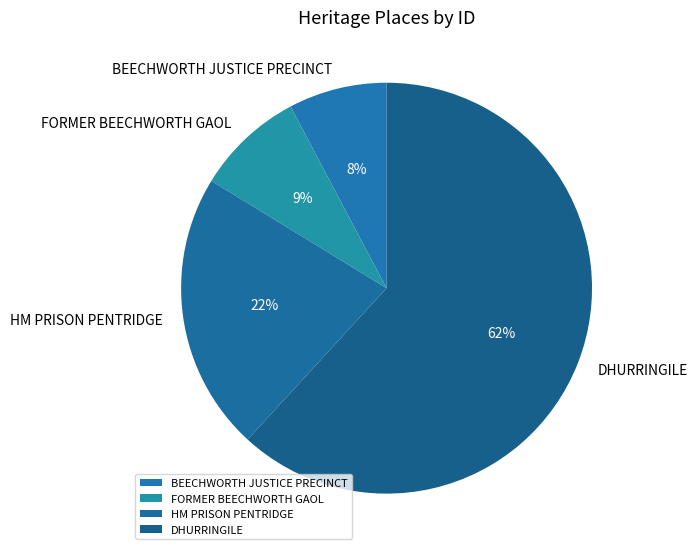

Which has a higher value, FORMER BEECHWORTH GAOL or BEECHWORTH JUSTICE PRECINCT?

FORMER BEECHWORTH GAOL